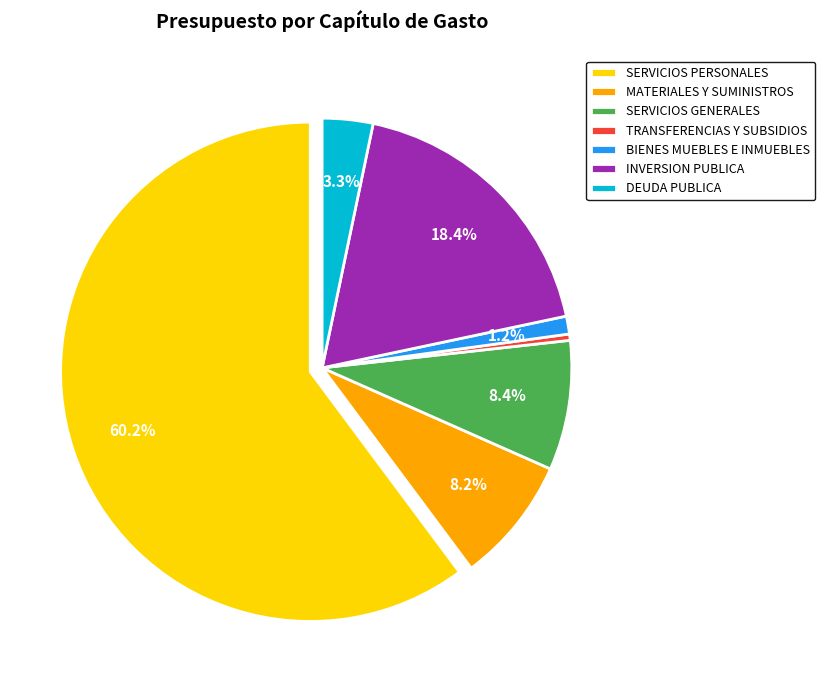

Approximately how many times larger is the value at SERVICIOS PERSONALES compared to TRANSFERENCIAS Y SUBSIDIOS?

147.7